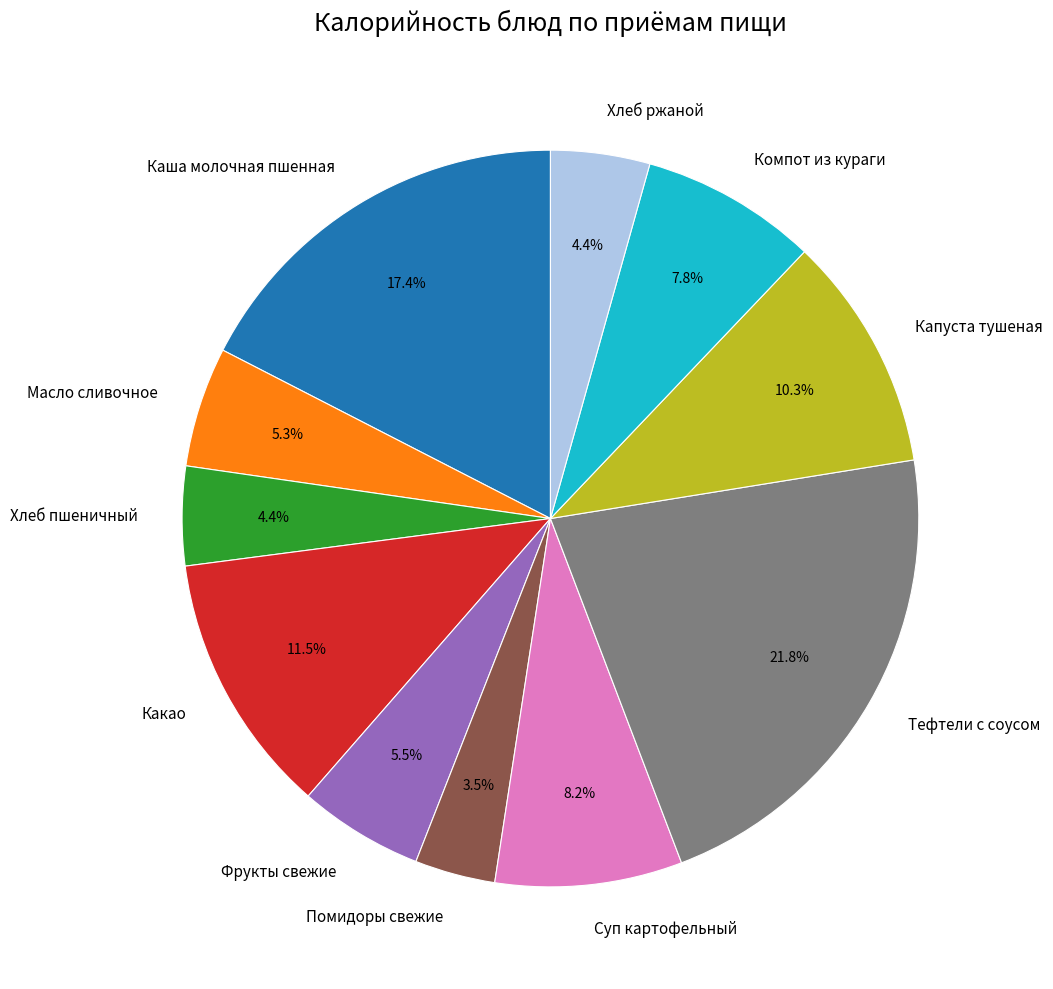

Does any single category account for the majority?

No